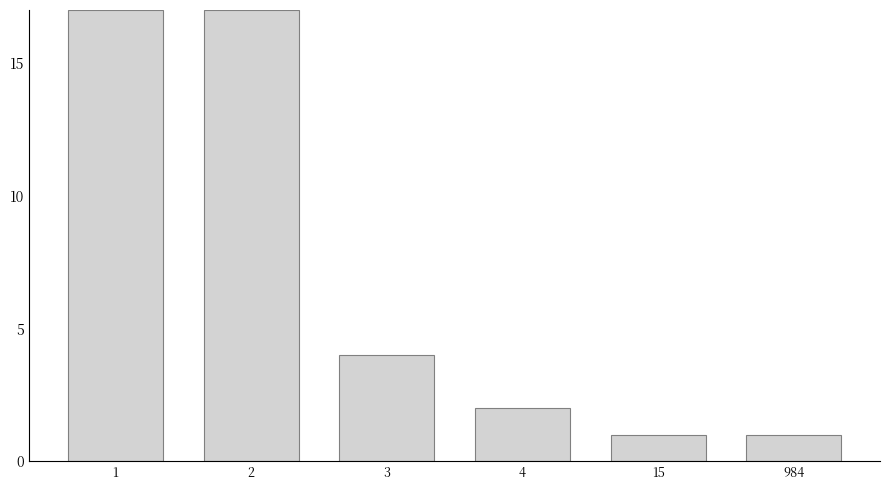

Reading left to right, extract all data points from this chart.

1=17	2=17	3=4	4=2	15=1	984=1